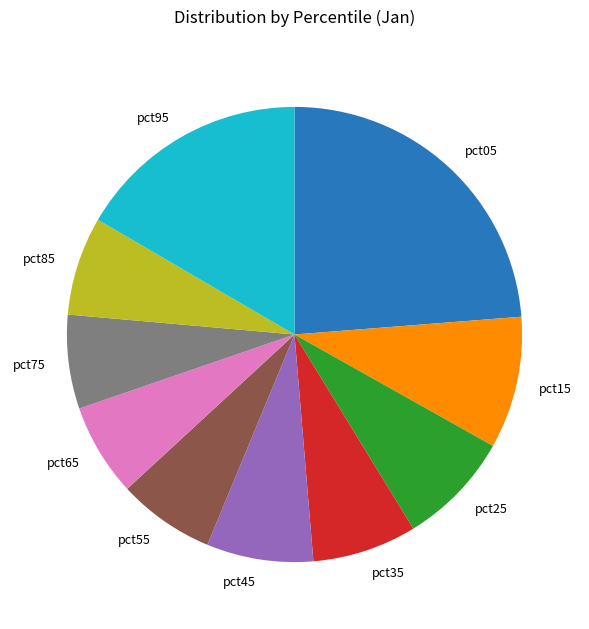

The pct05 slice represents 31% of the pie. True or false?

False